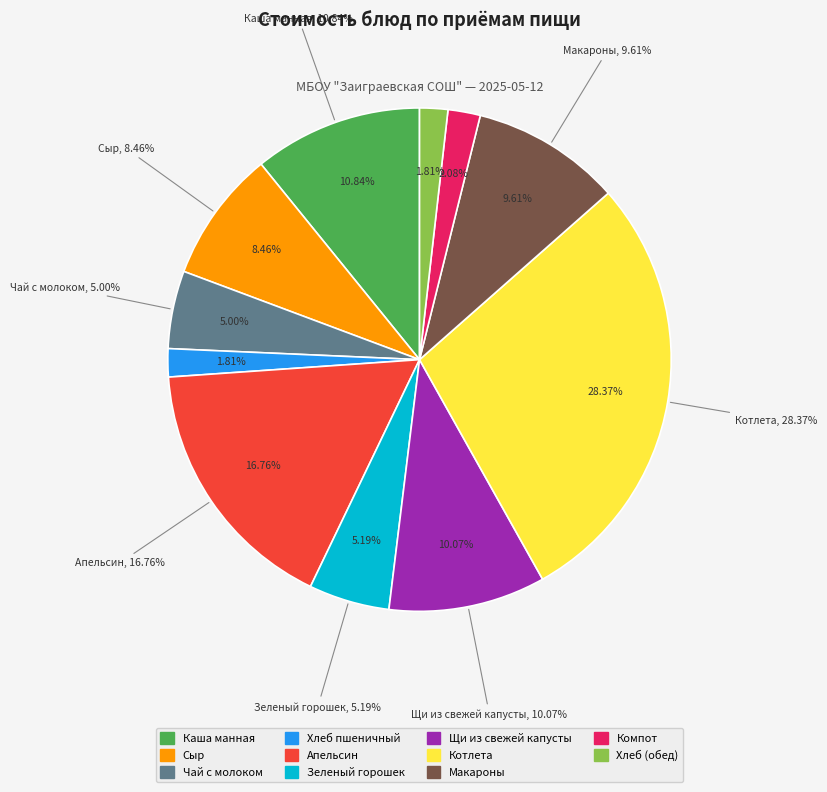

True or false: Макароны accounts for 1% of the total.

False